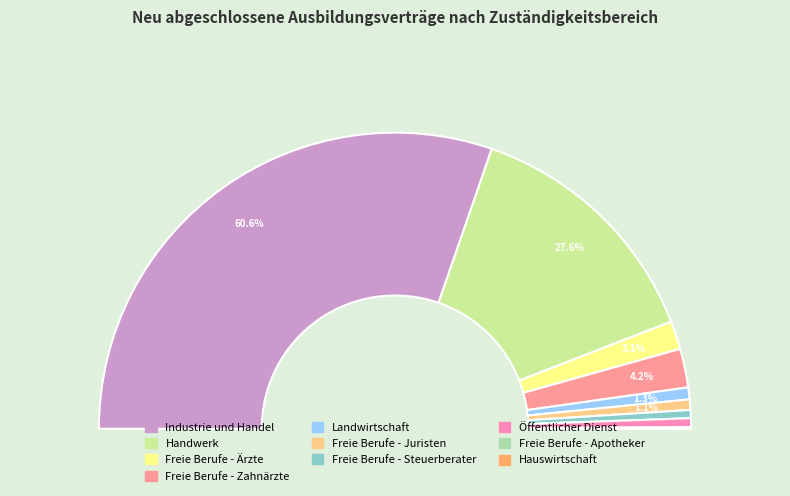

Is it true that Freie Berufe - Zahnärzte is 15% of the pie?

False